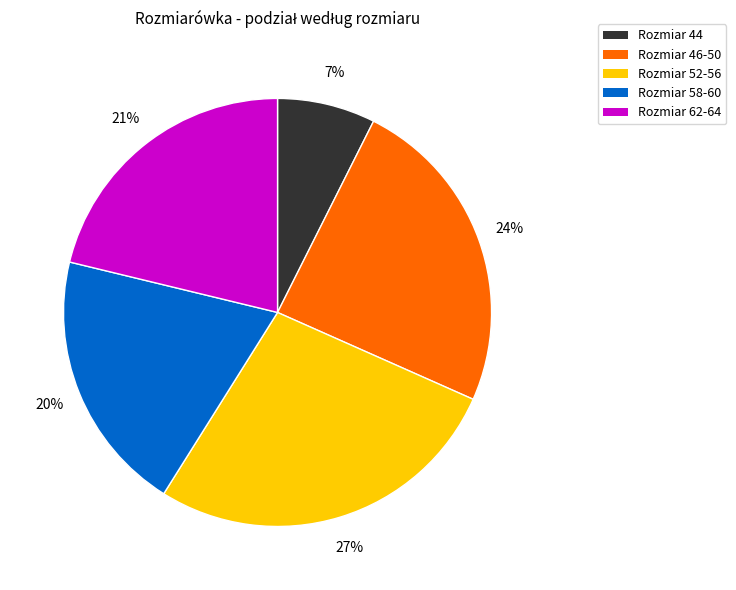

How many slices are in this pie chart?

5